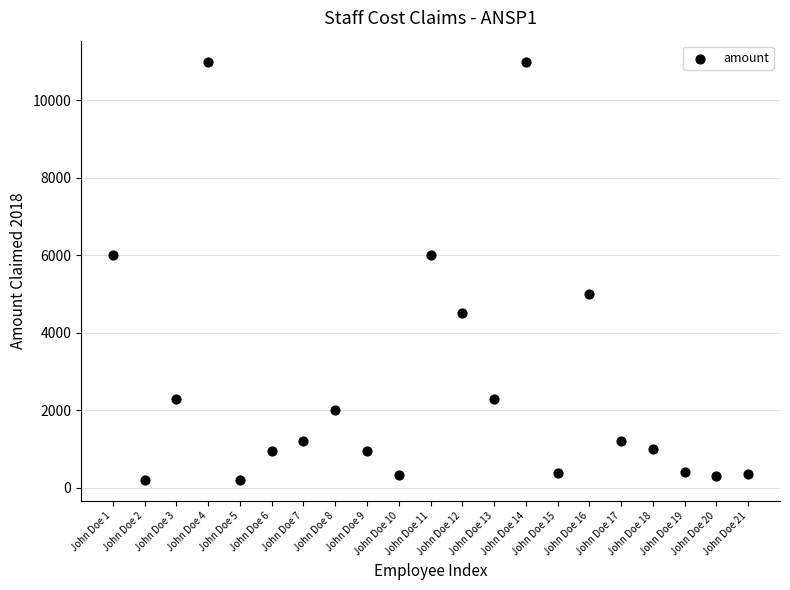

What is the range of X values (max minus min)?

20